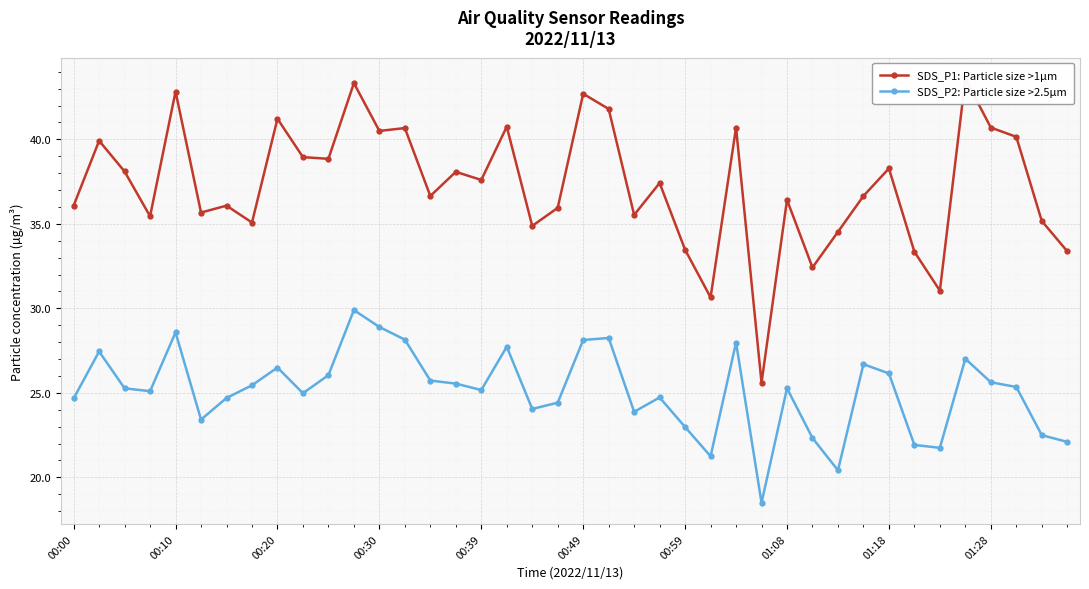

Which series has the largest total across all categories?

SDS_P1: Particle size >1µm